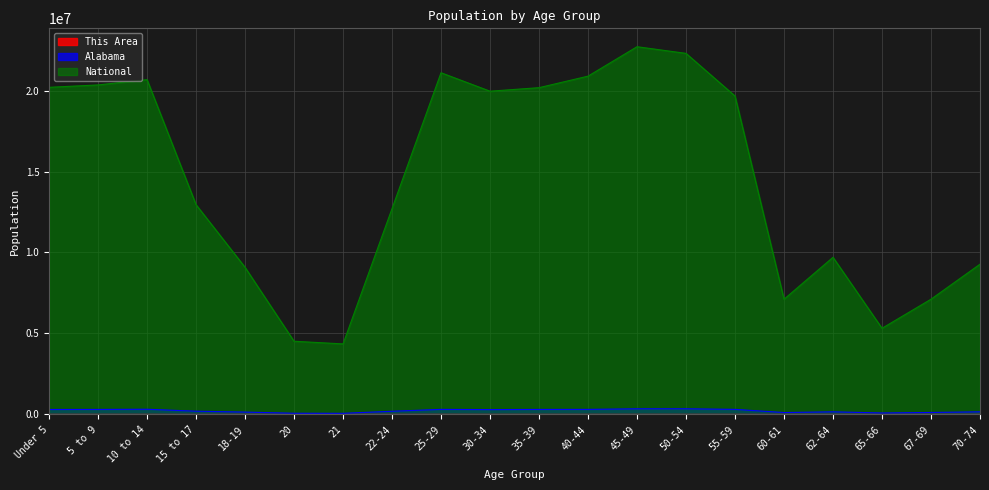

Count the number of categories in the chart.

20